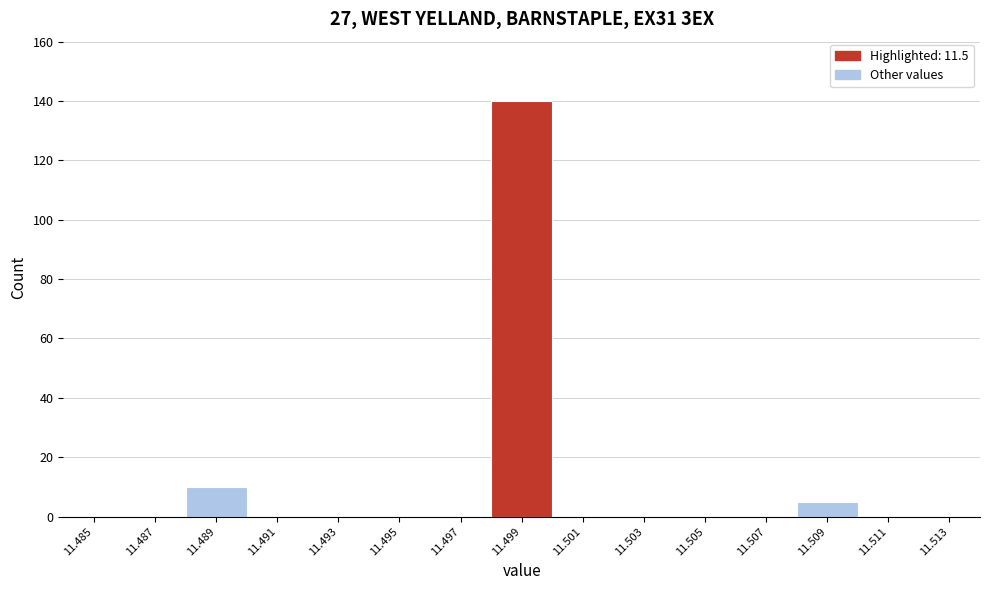

Reading right to left, what are all the values shown in this chart?

11.513=0	11.511=0	11.509=5	11.507=0	11.505=0	11.503=0	11.501=0	11.499=140	11.497=0	11.495=0	11.493=0	11.491=0	11.489=10	11.487=0	11.485=0